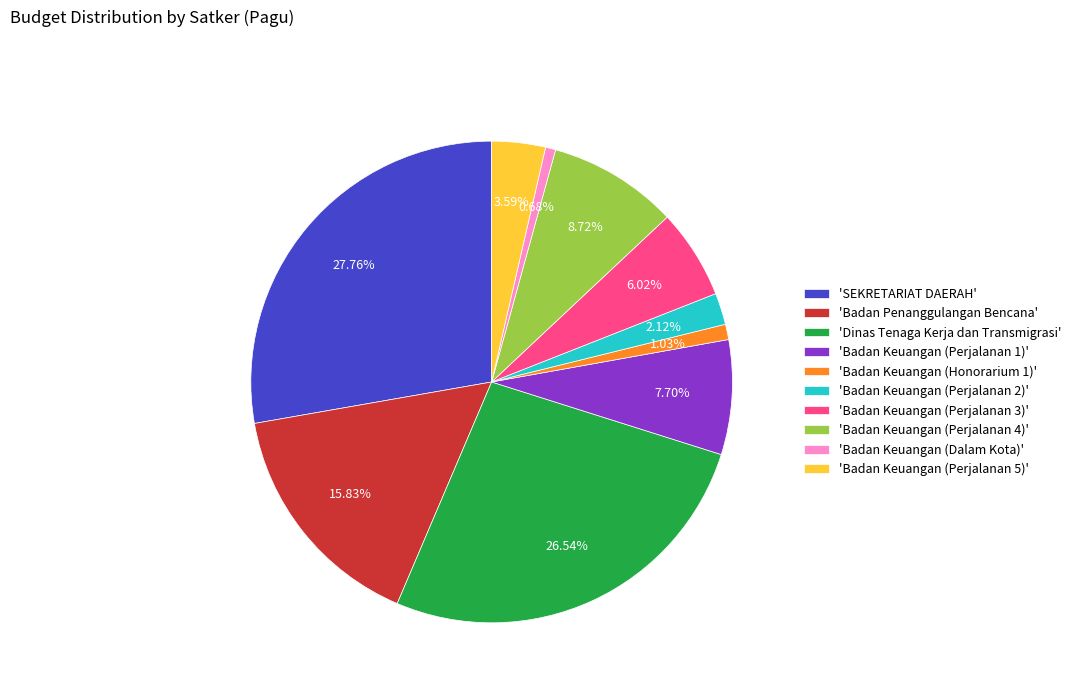

Which slice is the largest?

'SEKRETARIAT DAERAH'